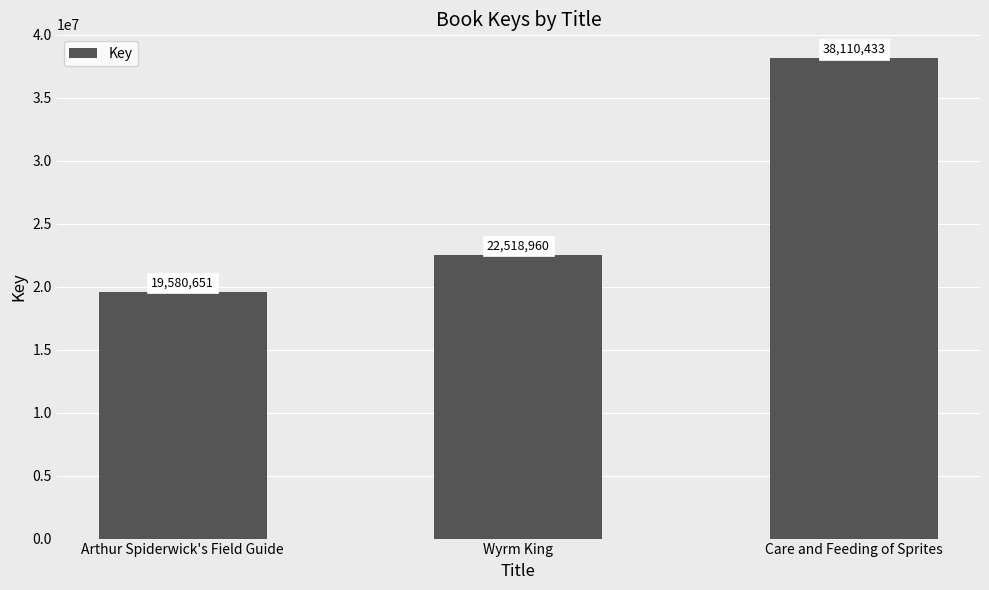

What is the difference between the values at Wyrm King and Arthur Spiderwick's Field Guide?

2938309